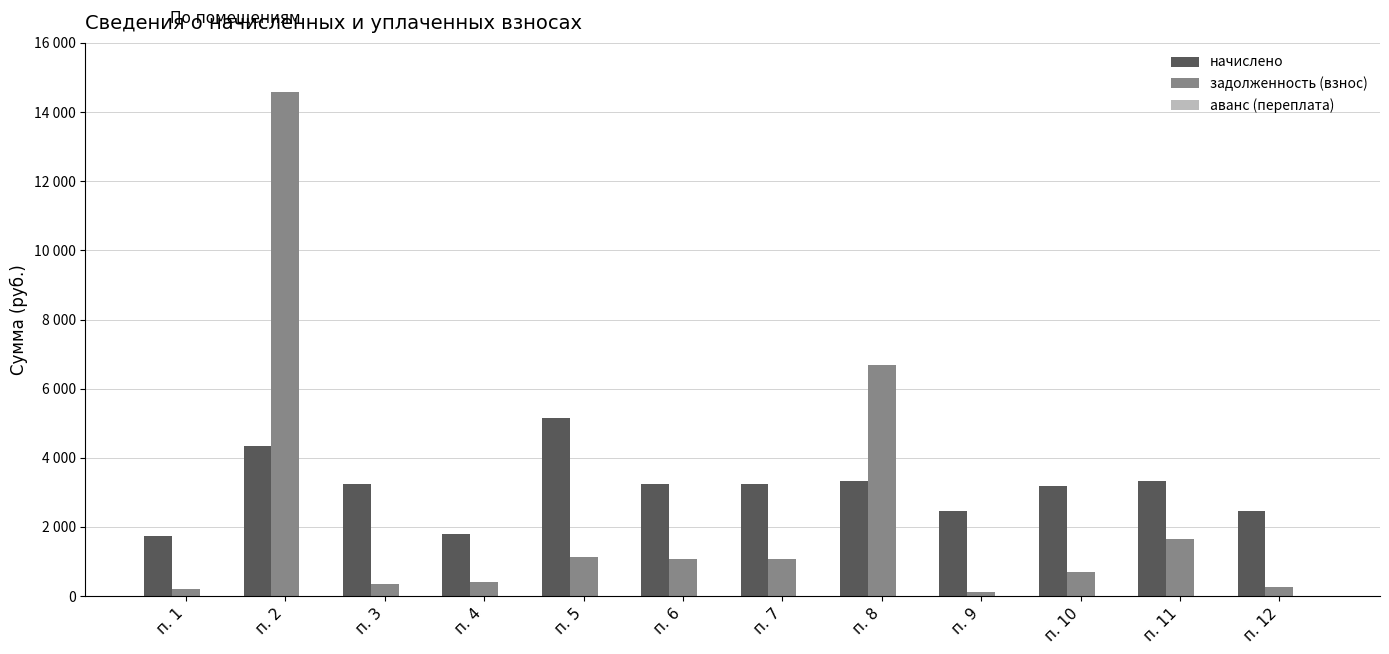

Is it true that задолженность (взнос) equals 192.8 at п. 1?

True